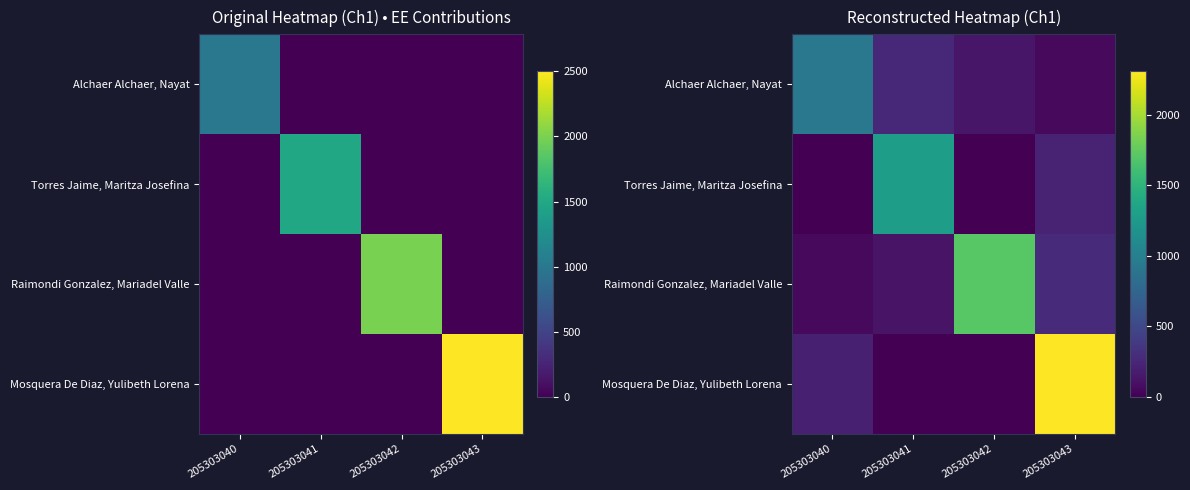

What is the spread (max minus min) of values at 205303042?

1712.4